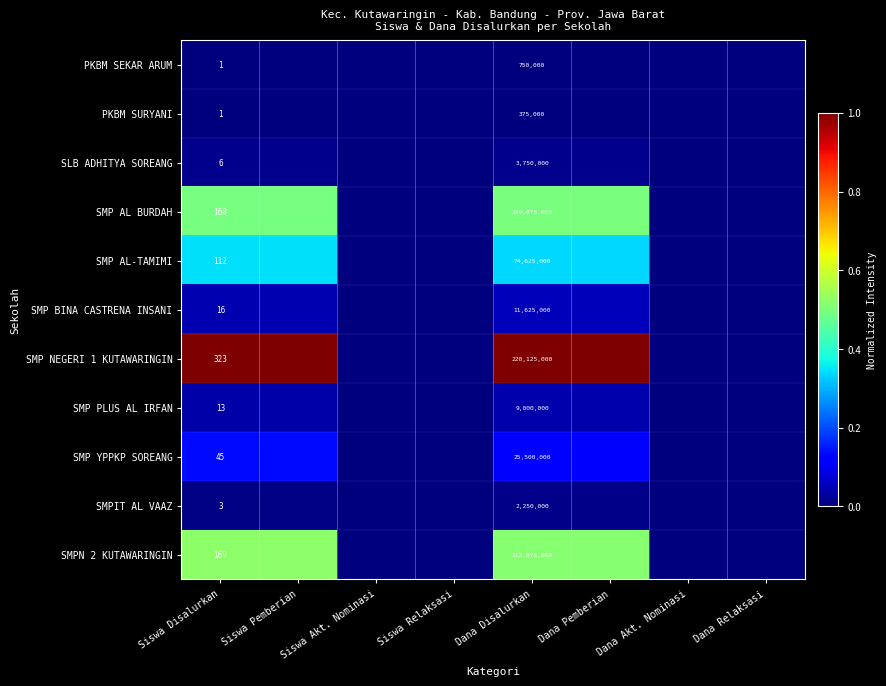

Between Dana Relaksasi and Siswa Relaksasi, which is larger?

Dana Relaksasi